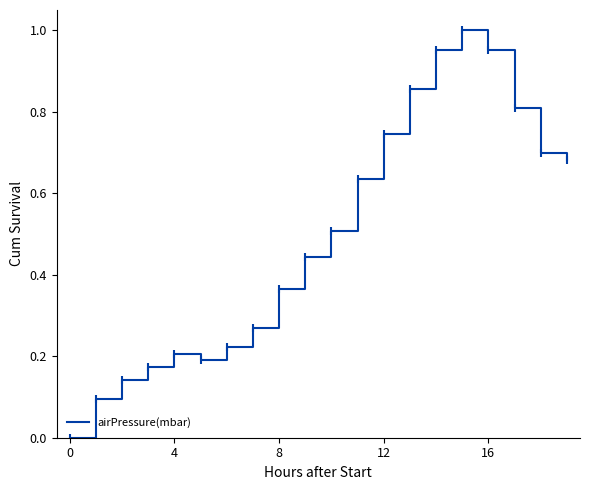

The chart shows a value of 0.2 at 4. True or false?

True